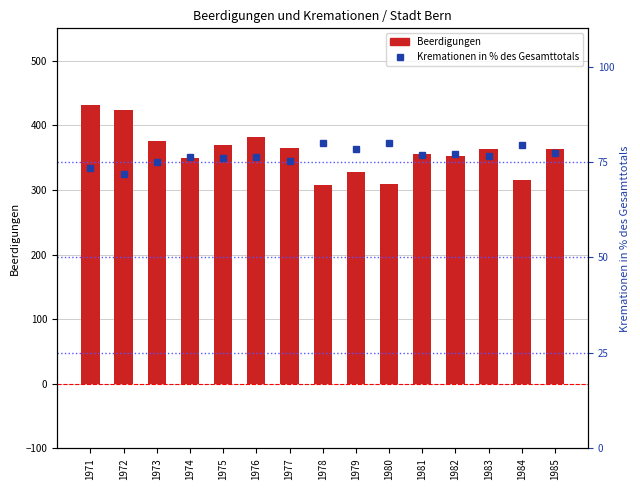

What is the sum of all Beerdigungen values?

5393.0